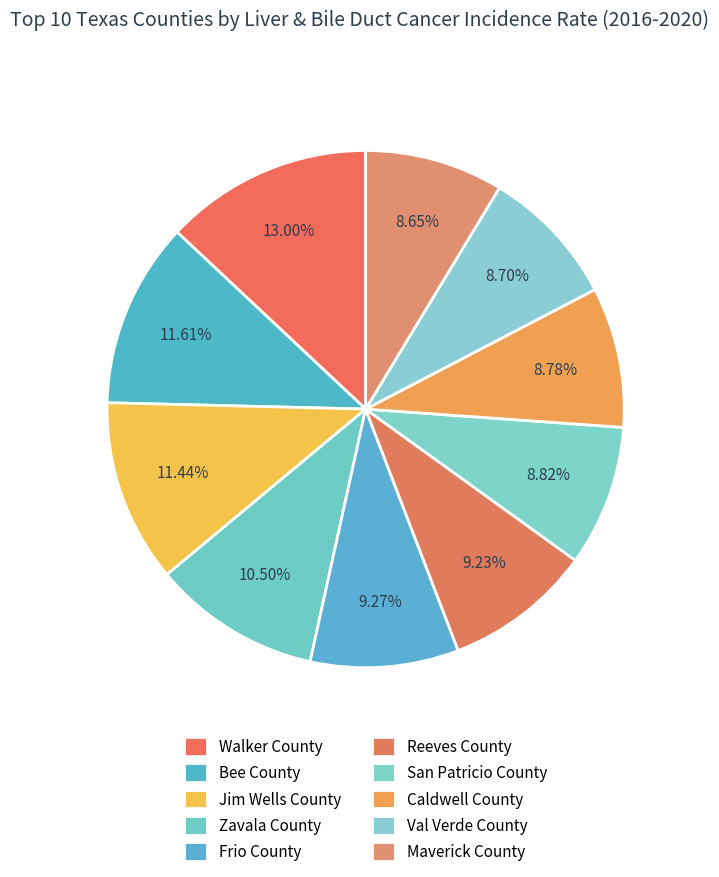

How many segments does this pie chart have?

10